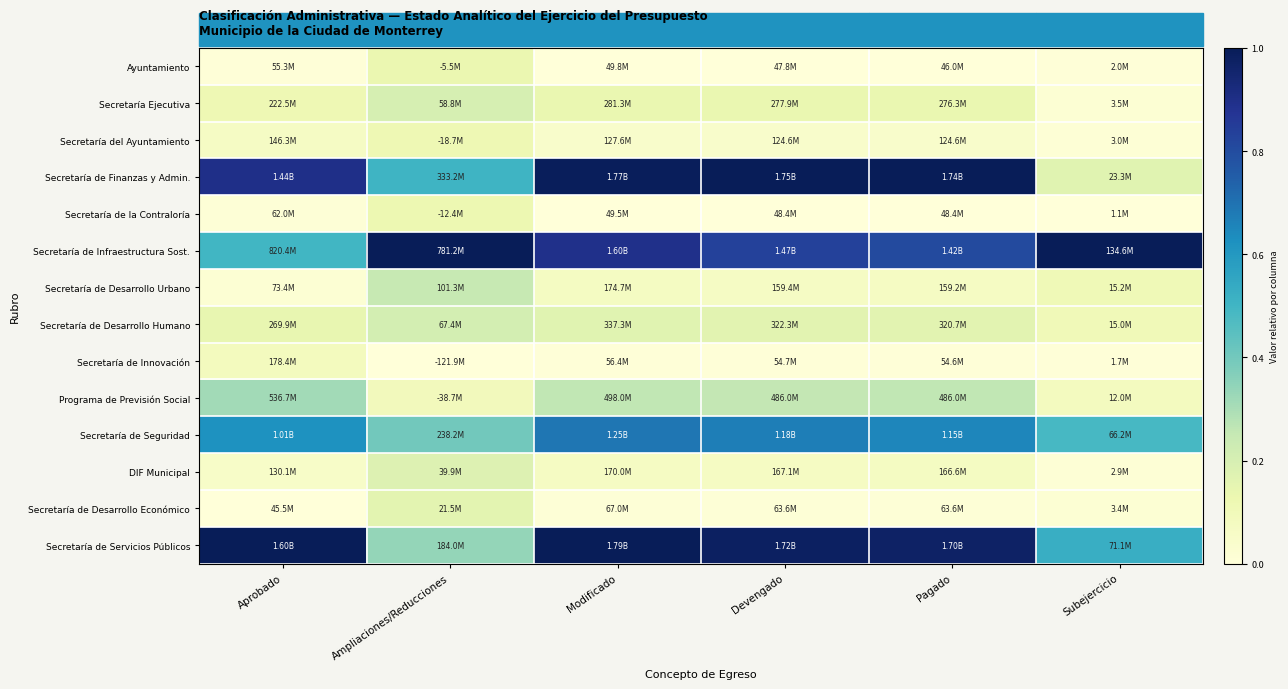

At Devengado, list the series in order from smallest to largest.

Ayuntamiento, Secretaría de la Contraloría, Secretaría de Innovación, Secretaría de Desarrollo Económico, Secretaría del Ayuntamiento, Secretaría de Desarrollo Urbano, DIF Municipal, Secretaría Ejecutiva, Secretaría de Desarrollo Humano, Programa de Previsión Social, Secretaría de Seguridad, Secretaría de Infraestructura Sost., Secretaría de Servicios Públicos, Secretaría de Finanzas y Admin.